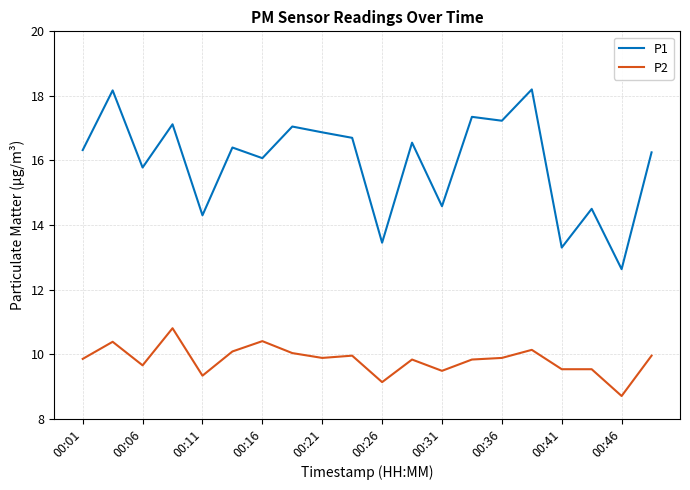

How many values in the P2 series are below 9?

1